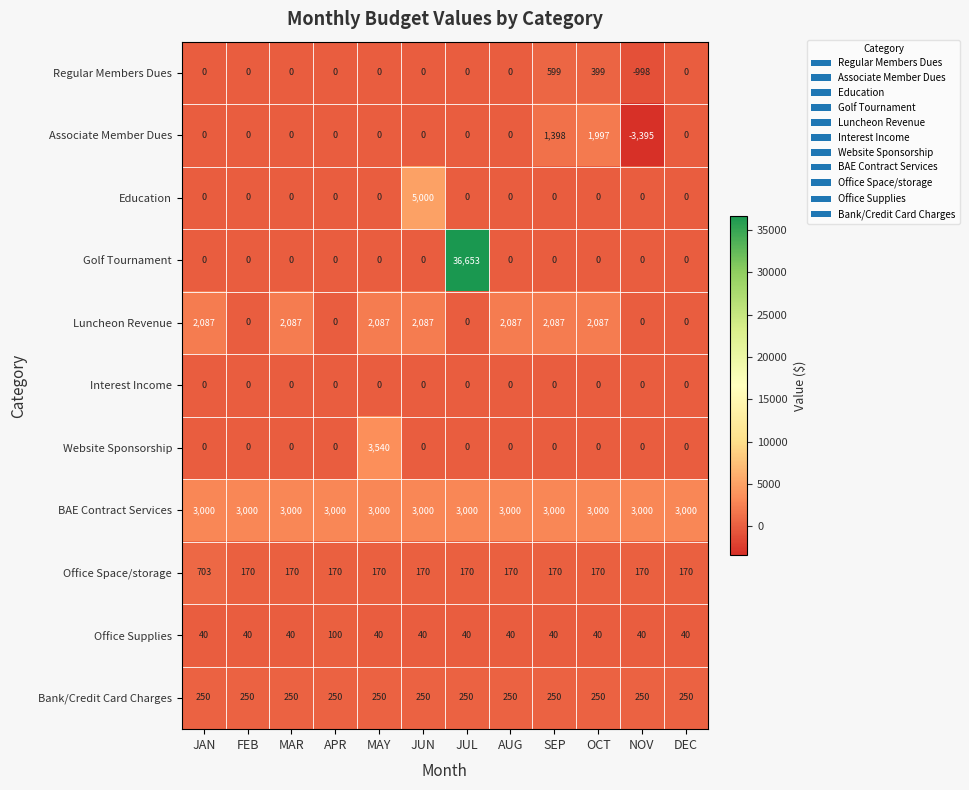

What is the approximate value of BAE Contract Services at APR?

3000